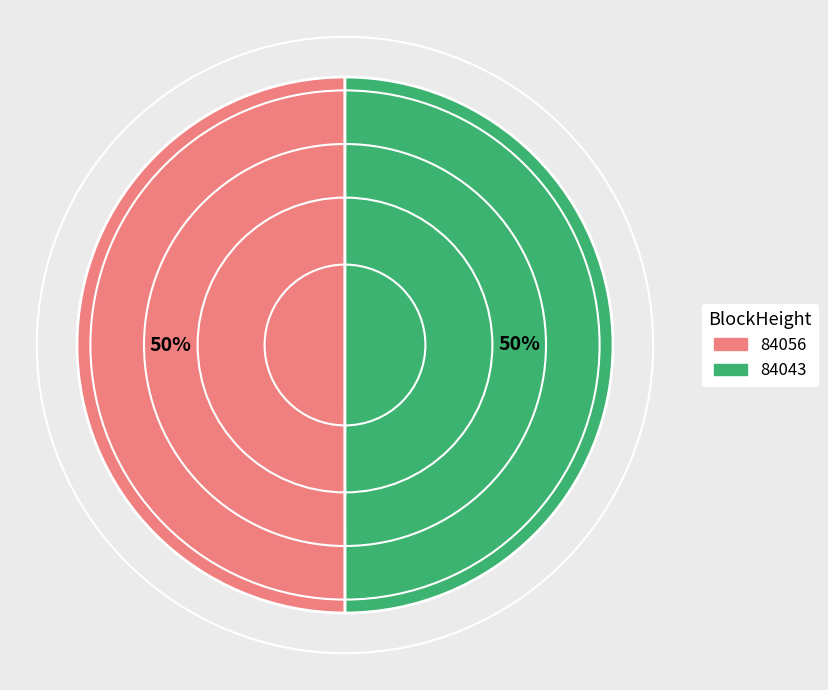

To the nearest percent, what is the average slice percentage?

50%